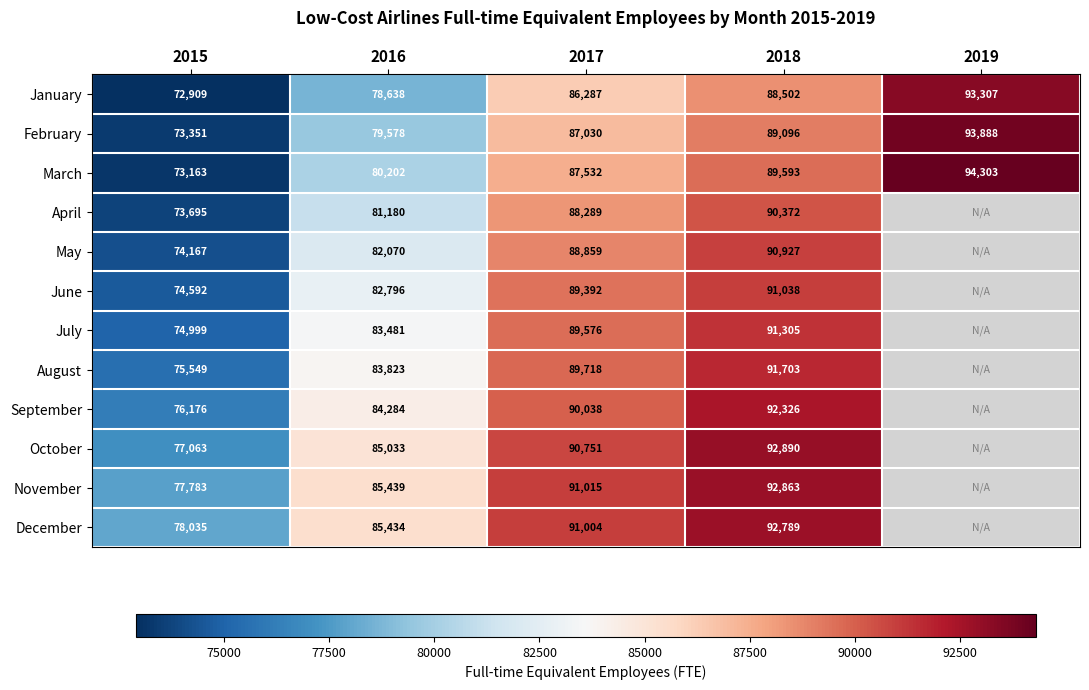

What is the average value of the February series?

84589